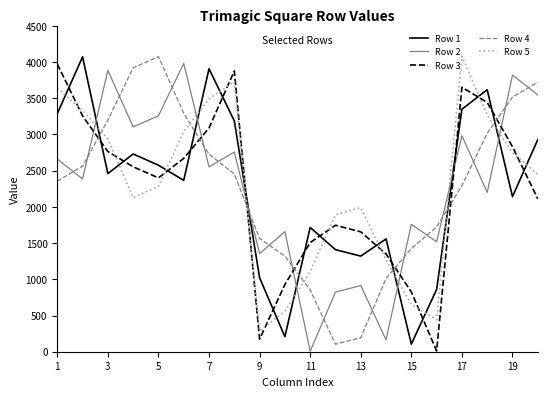

What is the maximum value shown in the chart?

4082